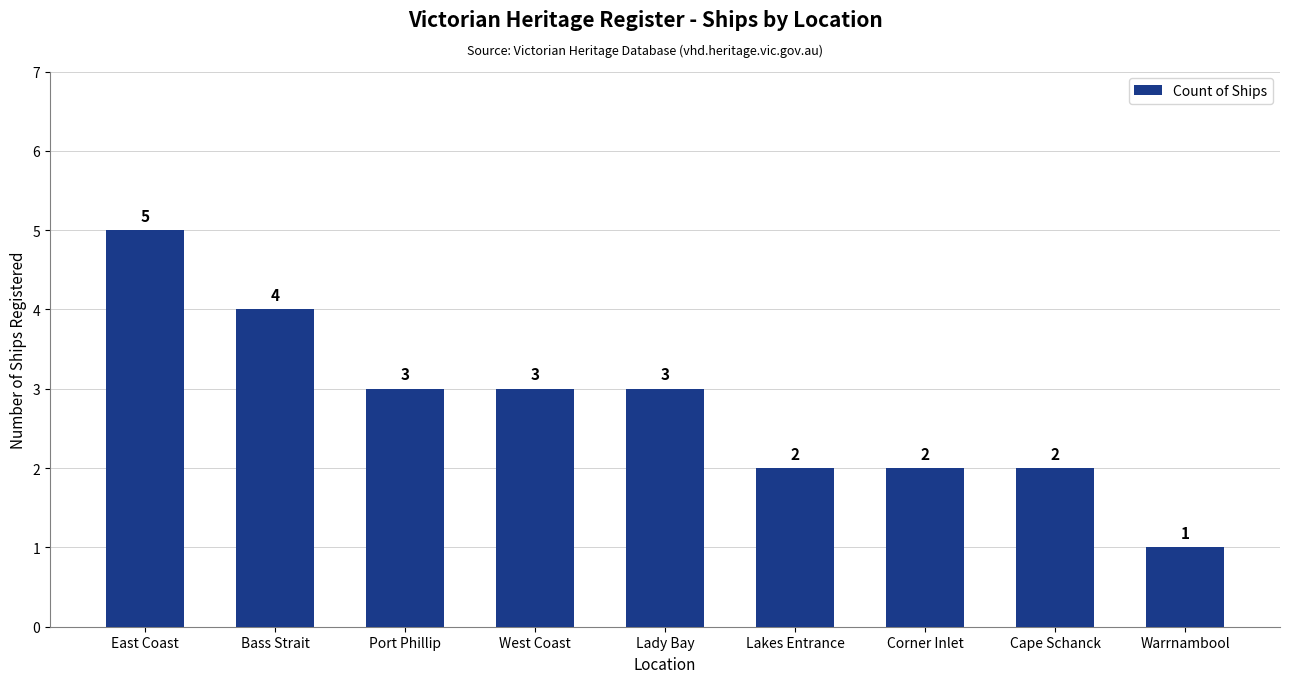

Does the chart contain stacked bars?

No